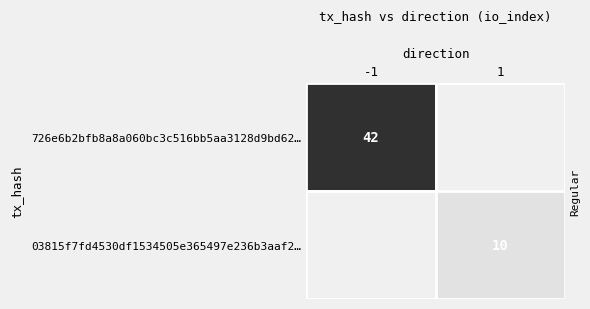

Count the number of categories in the chart.

2